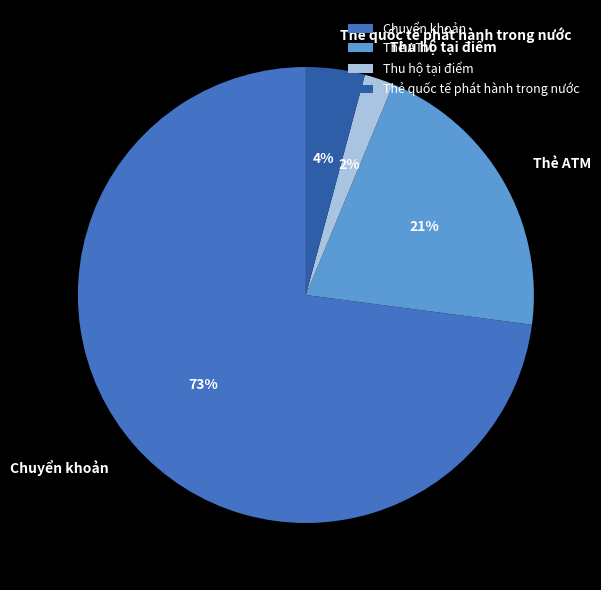

Is Chuyển khoản the majority of the pie?

Yes